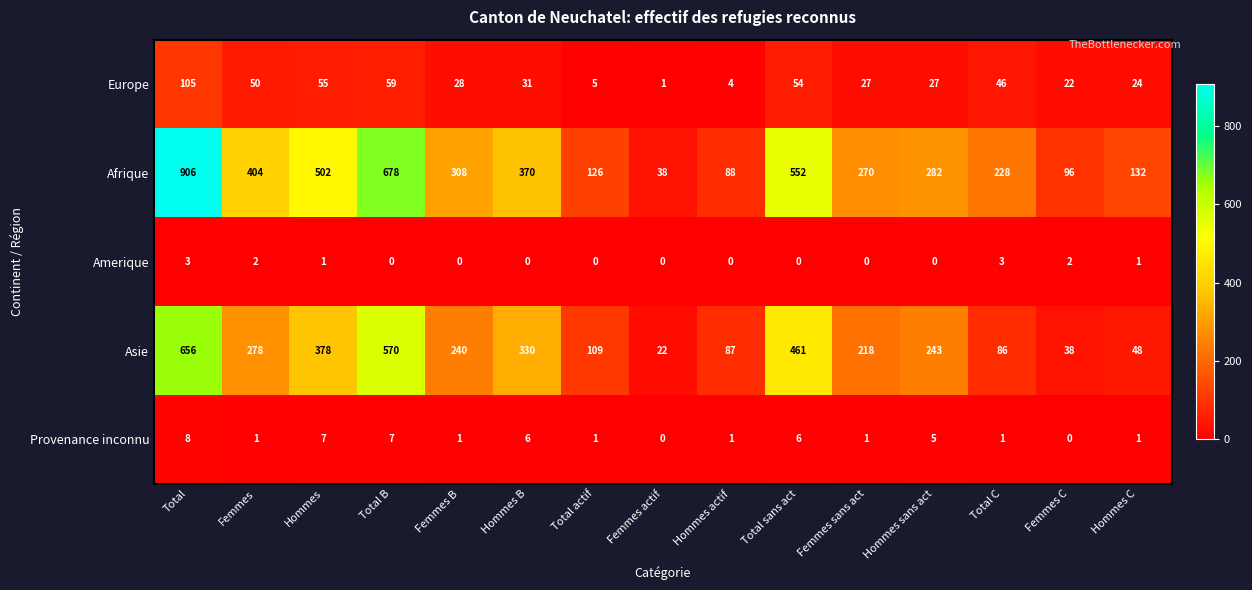

Is it true that Europe equals 59 at Total B?

True